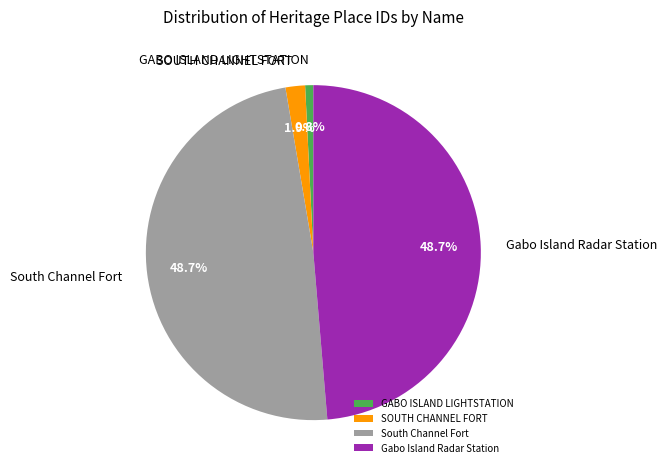

What is the ratio of the value at Gabo Island Radar Station to the value at GABO ISLAND LIGHTSTATION?

61.9